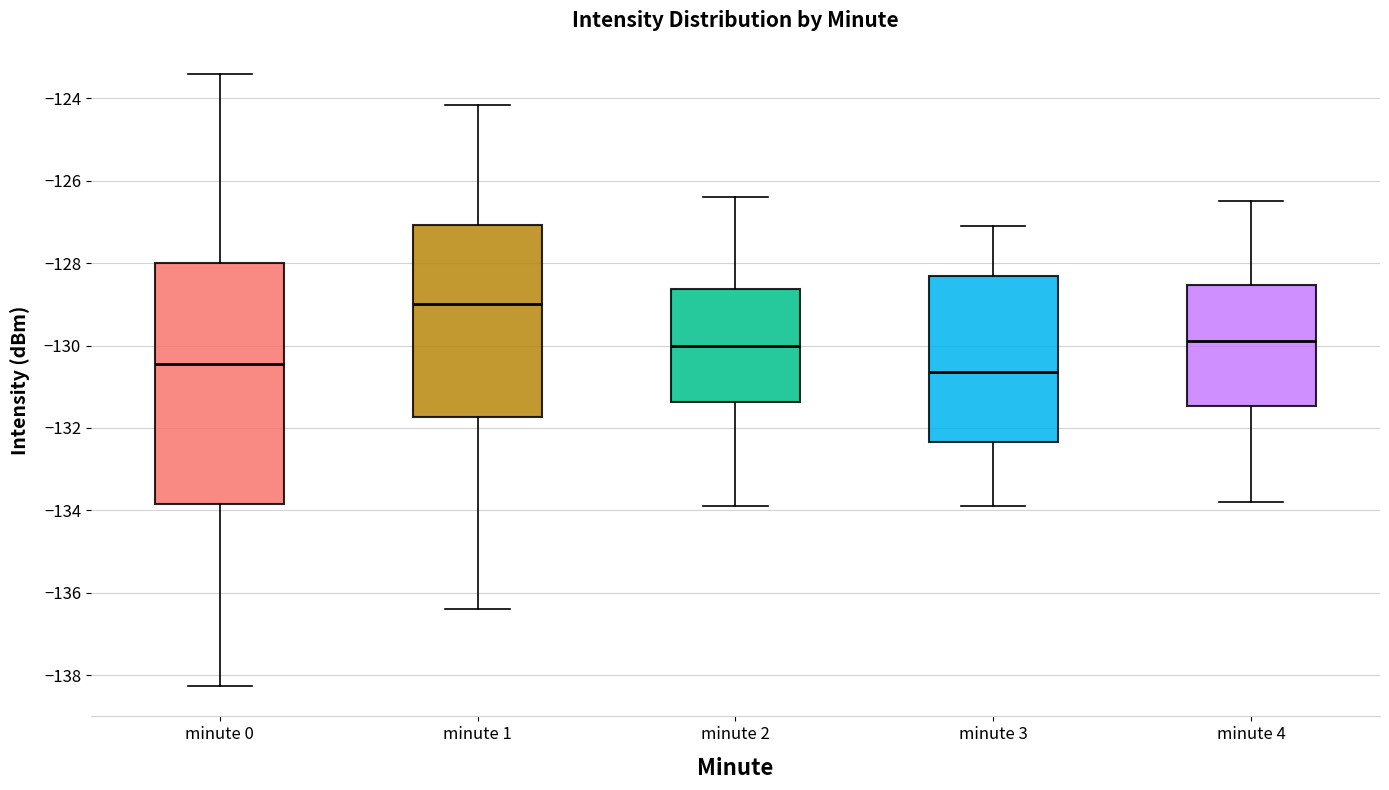

Where is the upper edge of the box for minute 1 on the y-axis? The values are not printed on the chart, so give them approximately, as read against the axis.

-127.0